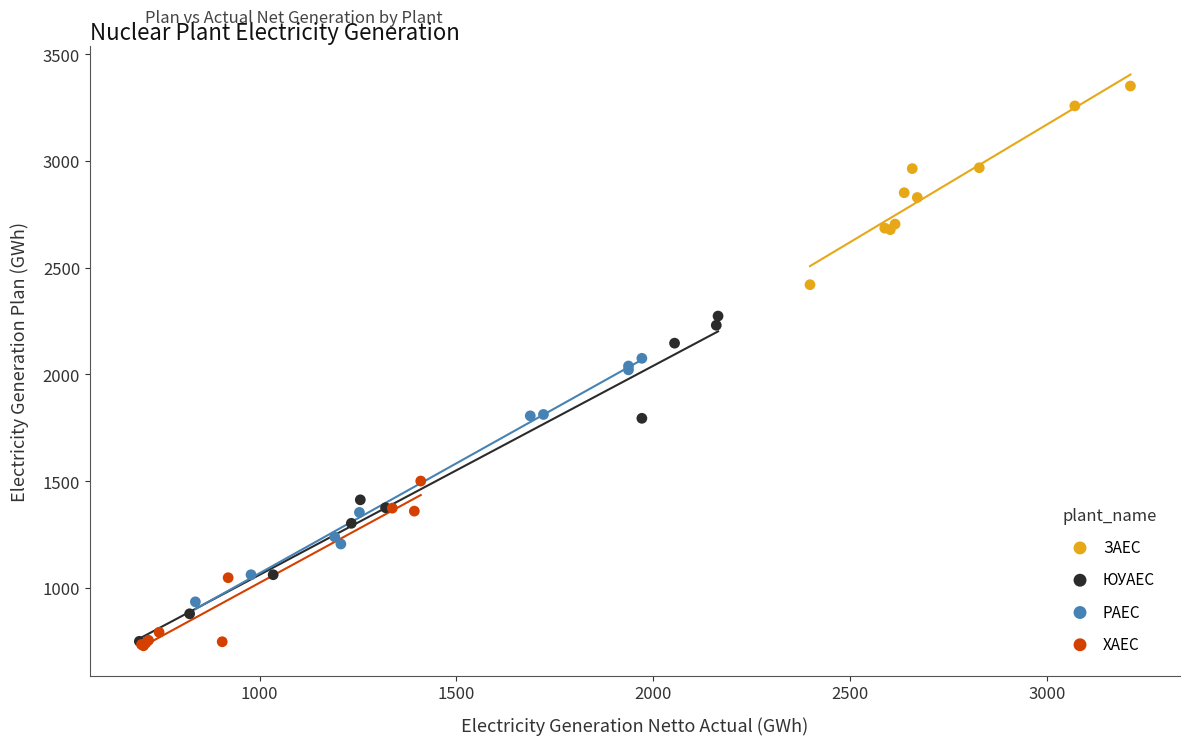

Which series has the largest Y range (max minus min)?

ЮУАЕС